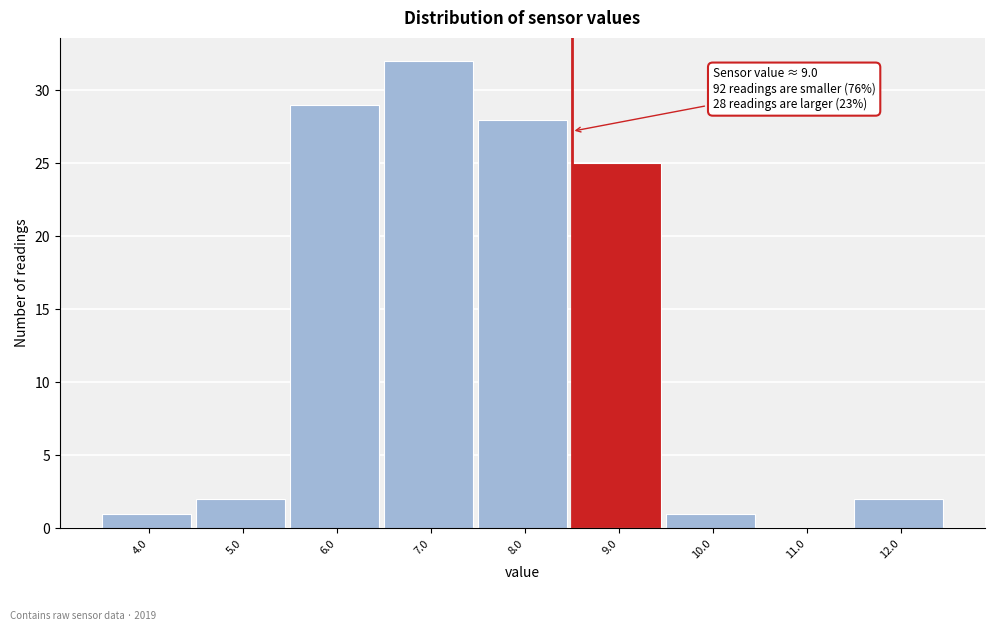

Reading left to right, extract all data points from this chart.

4.0=1	5.0=2	6.0=29	7.0=32	8.0=28	9.0=25	10.0=1	11.0=0	12.0=2